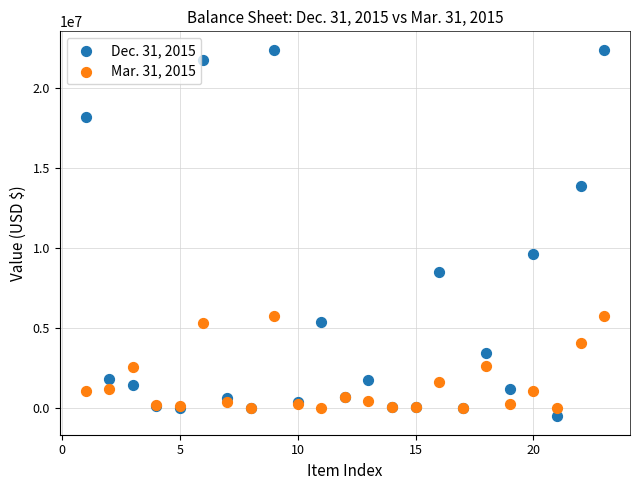

Across all series, what Y value is closest to 10964300?

9636515